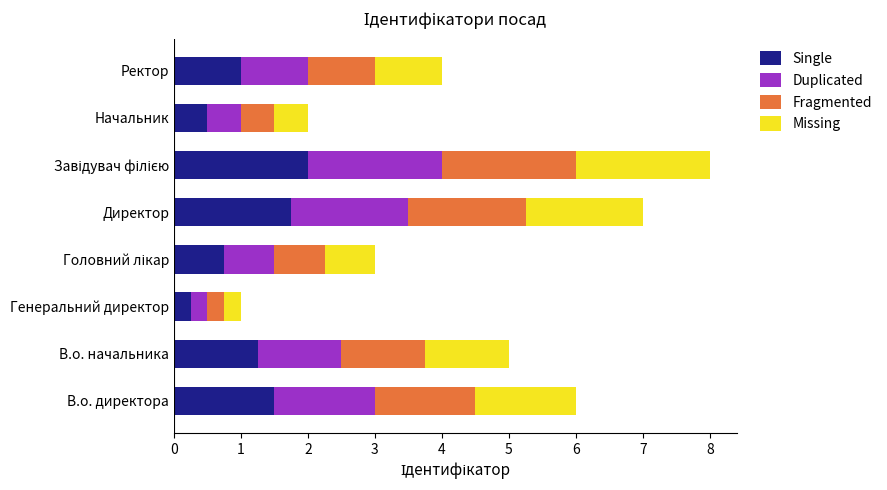

What is the total value across all series at В.о. начальника?

5.0